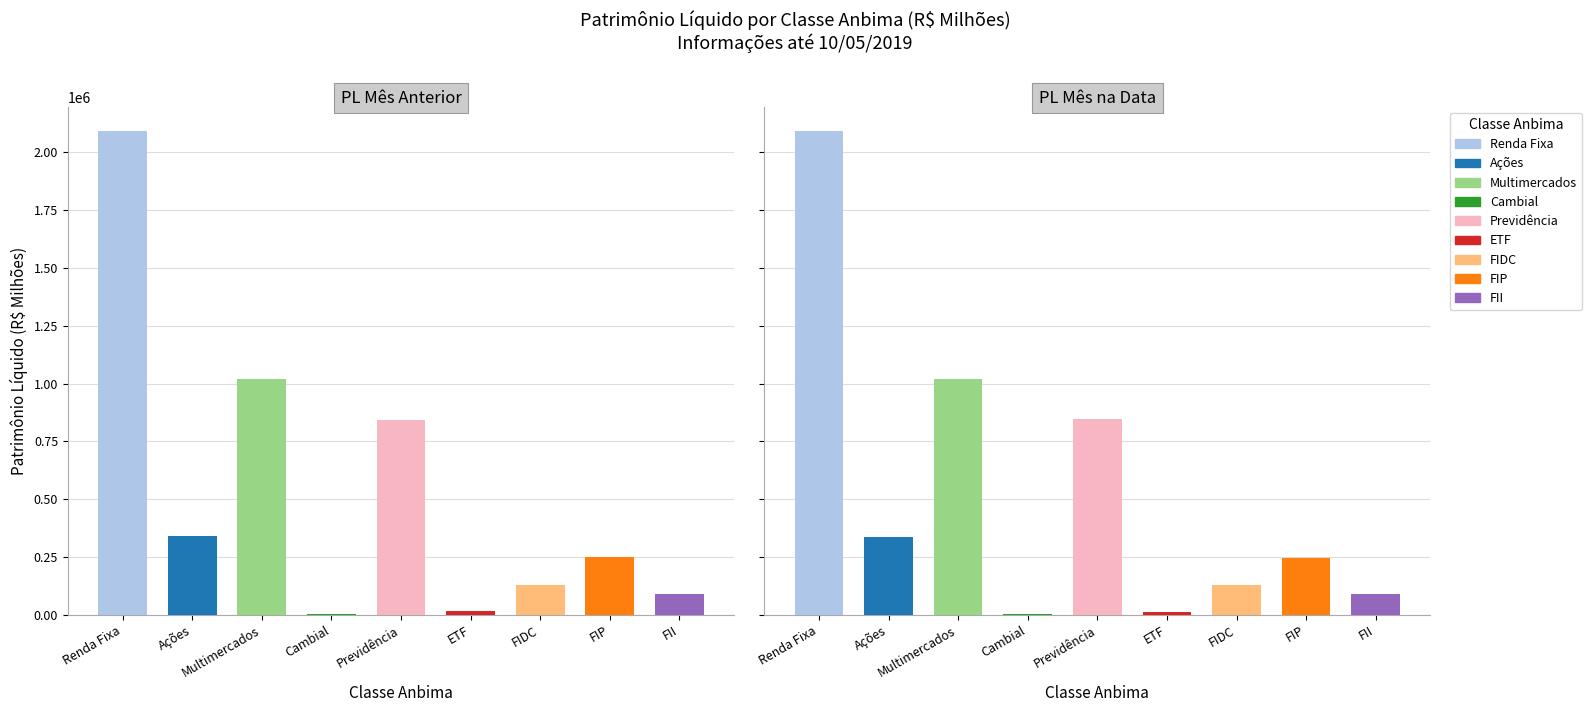

List the labels in order of PL Mês Anterior value, largest first.

Renda Fixa, Multimercados, Previdência, Ações, FIP, FIDC, FII, ETF, Cambial